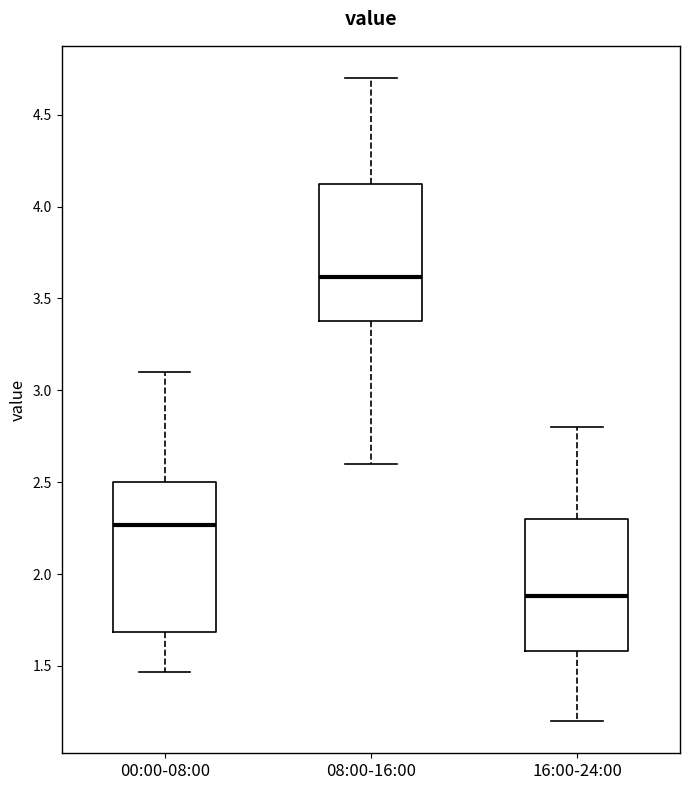

Comparing the boxes themselves (not the whiskers), which one is the tallest?

00:00-08:00